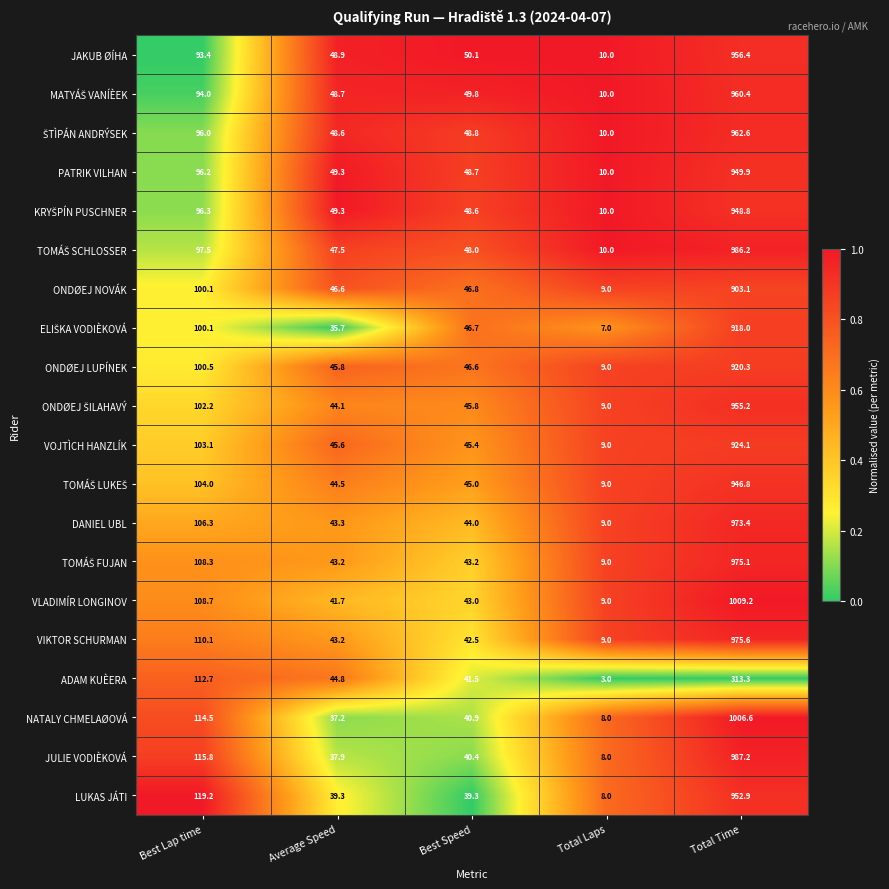

What is the average value of the ONDØEJ NOVÁK series?

221.1